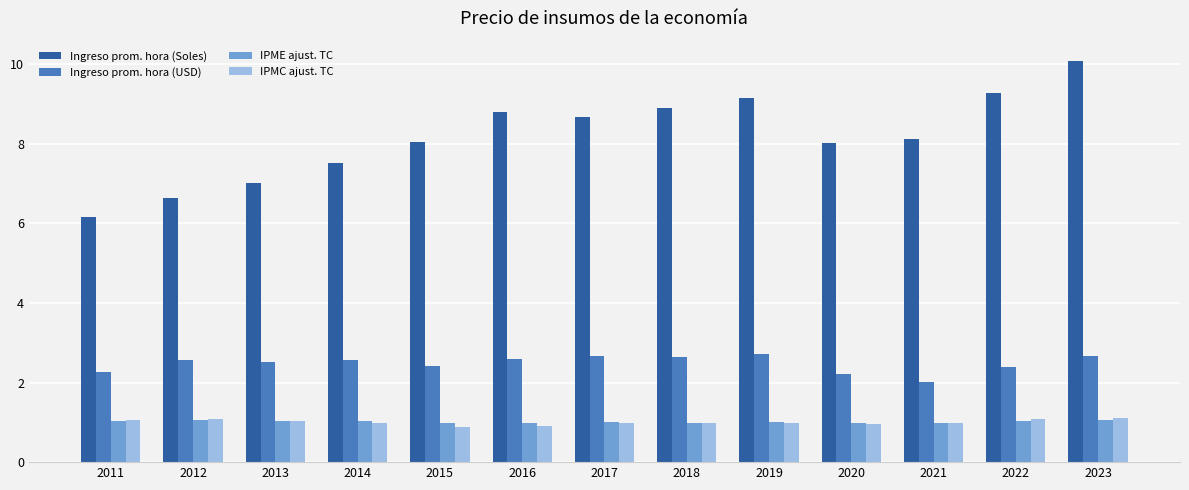

What is the value of the IPME ajust. TC bar at the 3rd from the left?

1.0